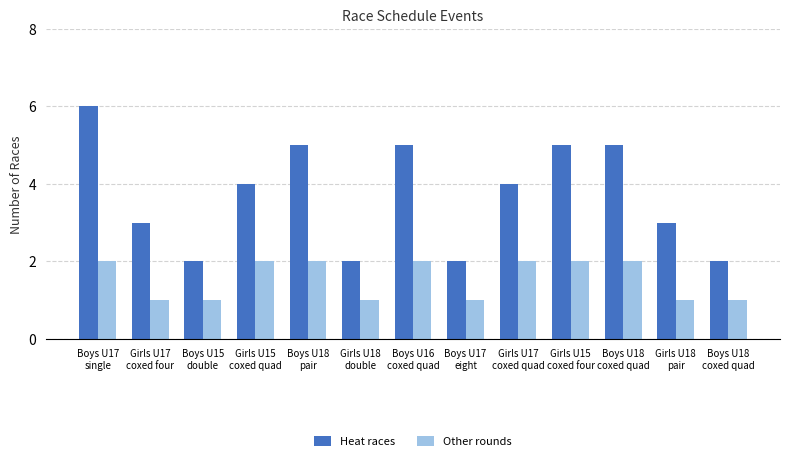

Is the value of Other rounds at Girls U17
coxed quad greater than the value of Heat races at Boys U18
coxed quad?

No